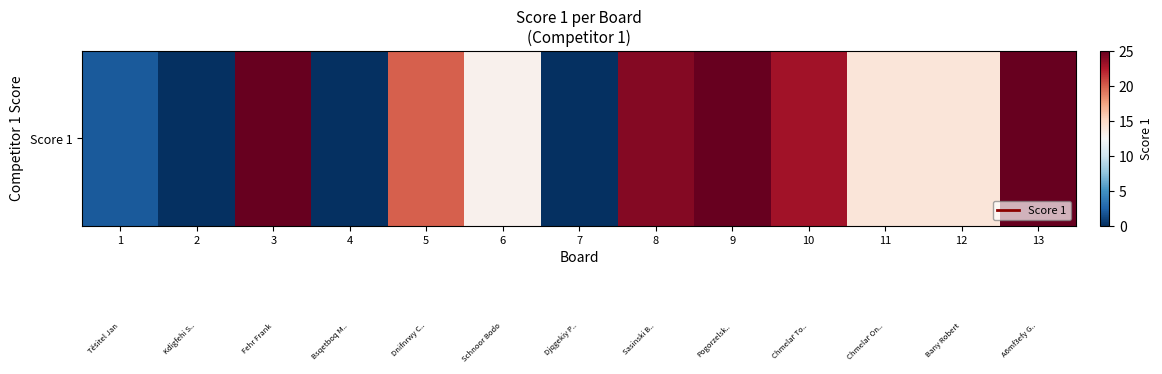

What is the ratio of the value at 13 to the value at 5?

1.2